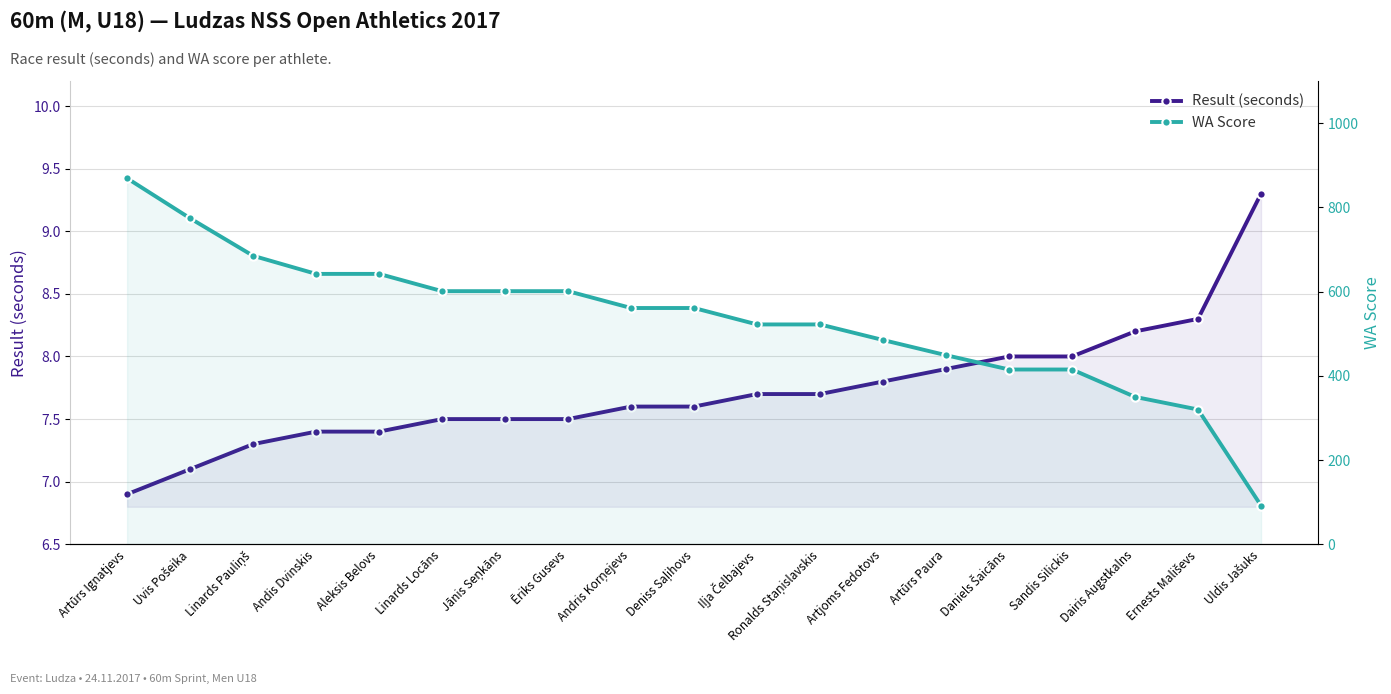

What is the value of the Result (seconds) point at the 6th from the left?

7.5